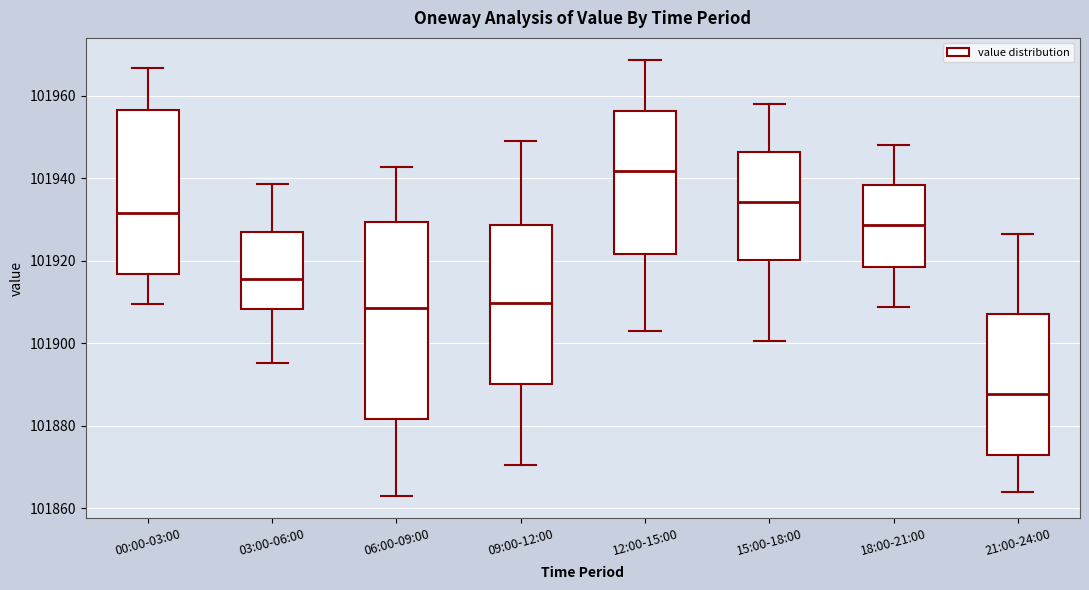

Reading left to right, read every box against the y-axis: the position of its median line, the range the box covers, and the ends of its whiskers. The values are not printed on the chart, so give them approximately, as read against the axis.

00:00-03:00: median 101932, box 101916 to 101956, whiskers 101910 to 101966
03:00-06:00: median 101916, box 101908 to 101926, whiskers 101896 to 101938
06:00-09:00: median 101908, box 101882 to 101930, whiskers 101862 to 101942
09:00-12:00: median 101910, box 101890 to 101928, whiskers 101870 to 101948
12:00-15:00: median 101942, box 101922 to 101956, whiskers 101902 to 101968
15:00-18:00: median 101934, box 101920 to 101946, whiskers 101900 to 101958
18:00-21:00: median 101928, box 101918 to 101938, whiskers 101908 to 101948
21:00-24:00: median 101888, box 101872 to 101908, whiskers 101864 to 101926